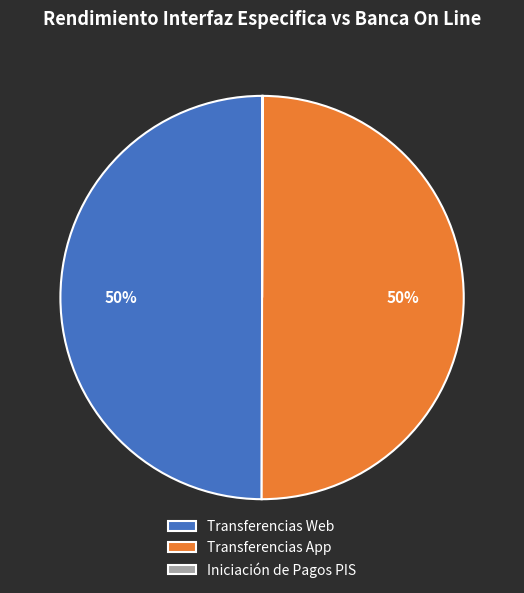

What percentage is the Transferencias App slice, to the nearest percent?

50%